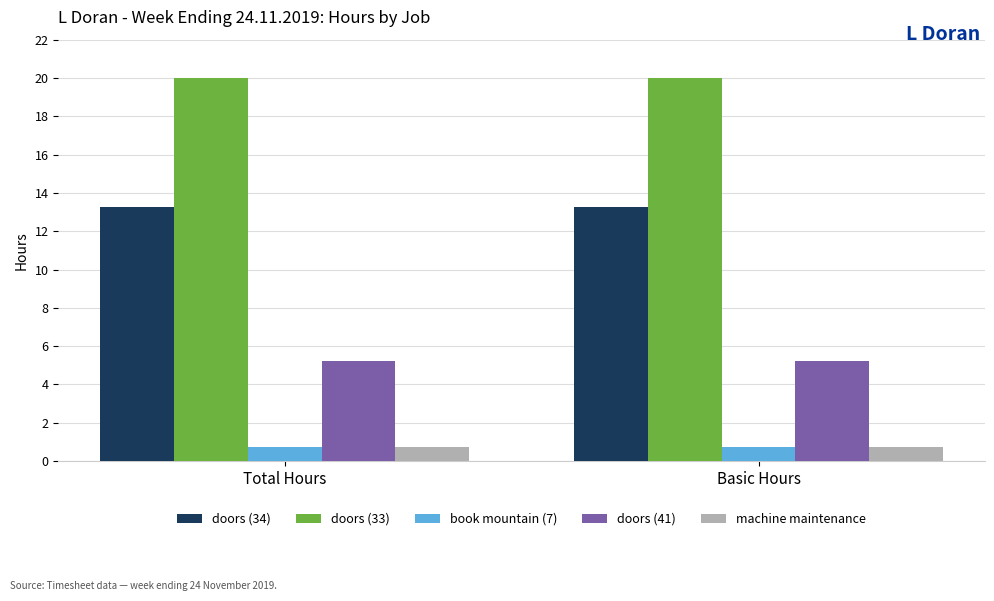

Is it true that doors (34) equals 13.2 at Total Hours?

True